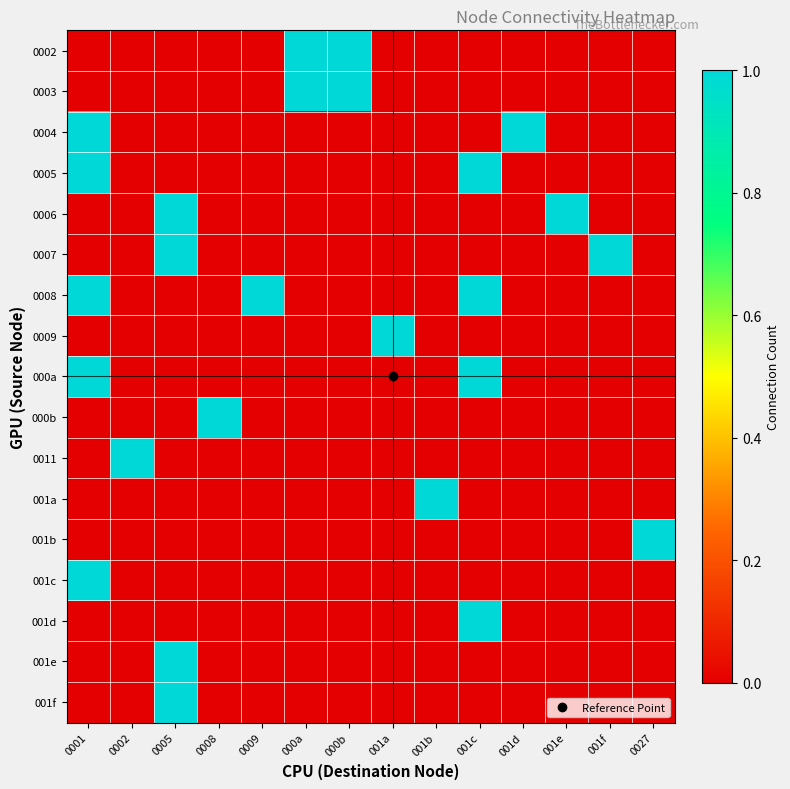

Which label corresponds to the largest value in the chart?

000a